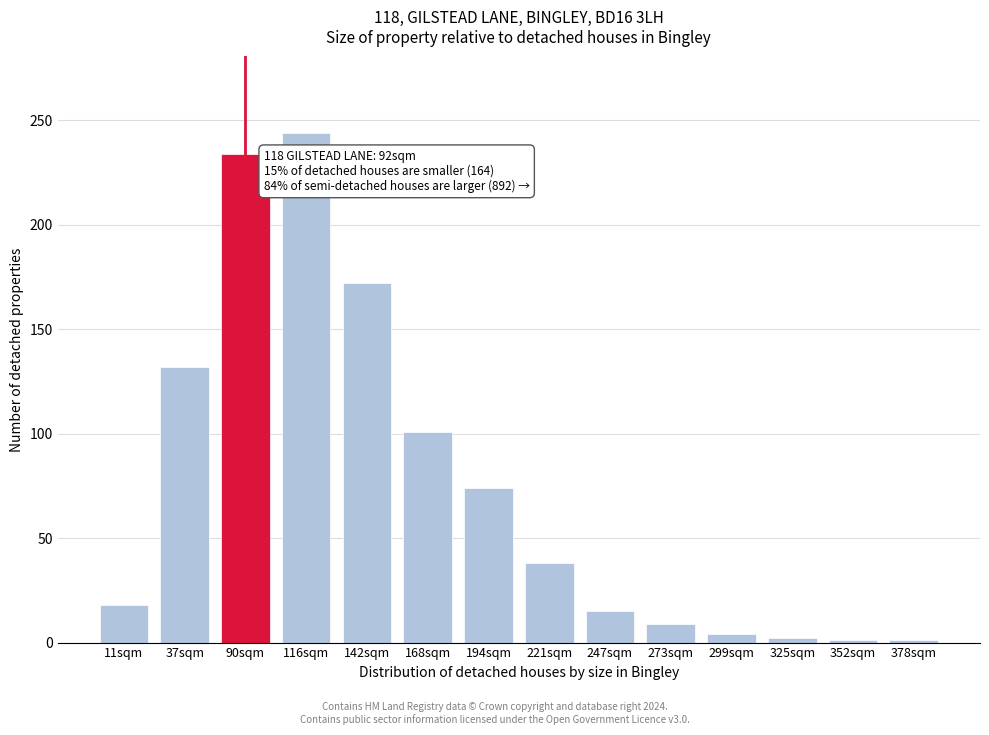

What is the difference between the maximum and minimum values?

243